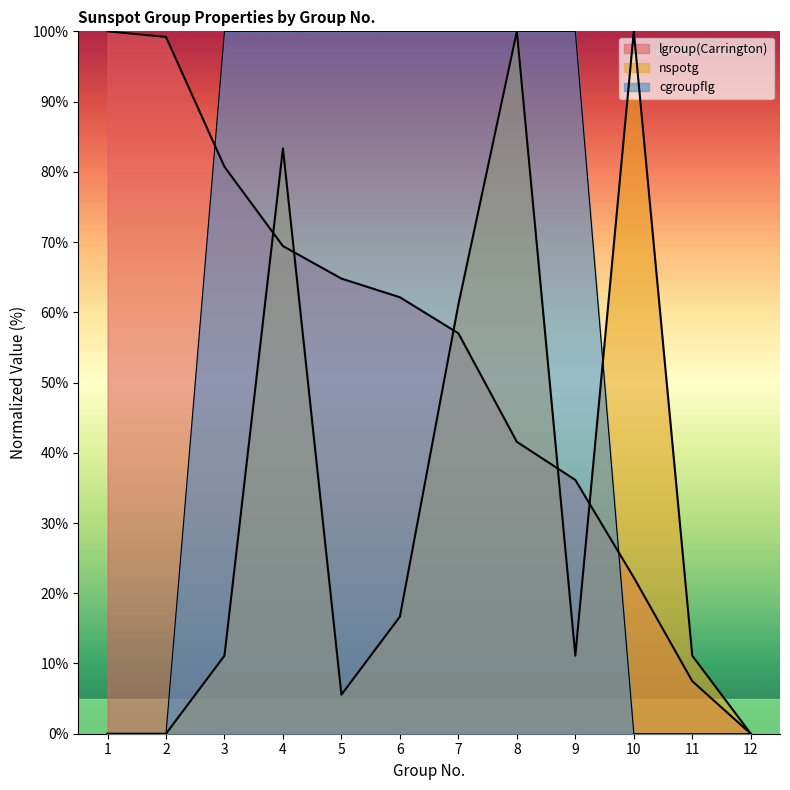

Between 1 and 5, which series saw the biggest shift?

cgroupflg